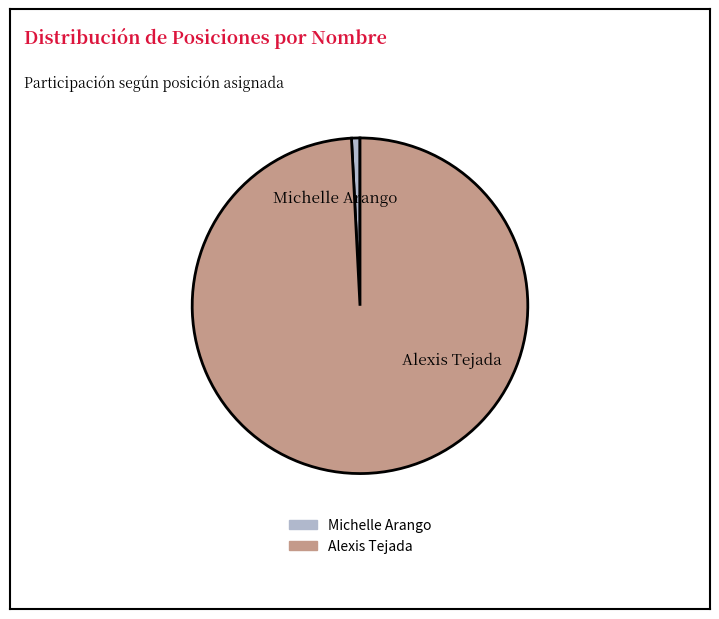

Do Alexis Tejada and Michelle Arango together represent more than half of the pie?

Yes